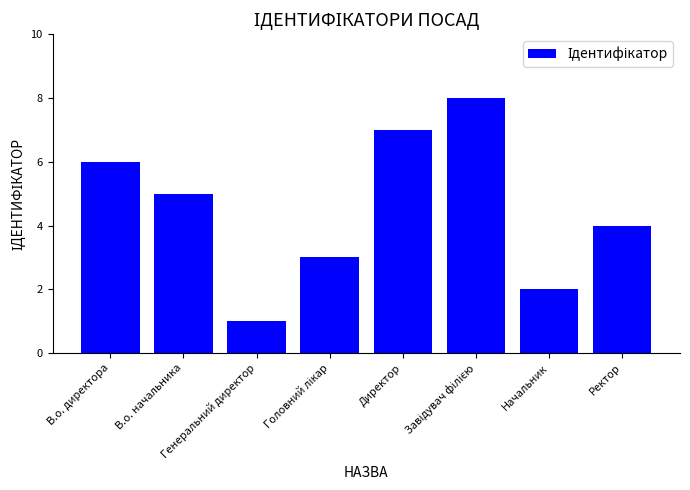

At which label is the value closest to 4?

Ректор